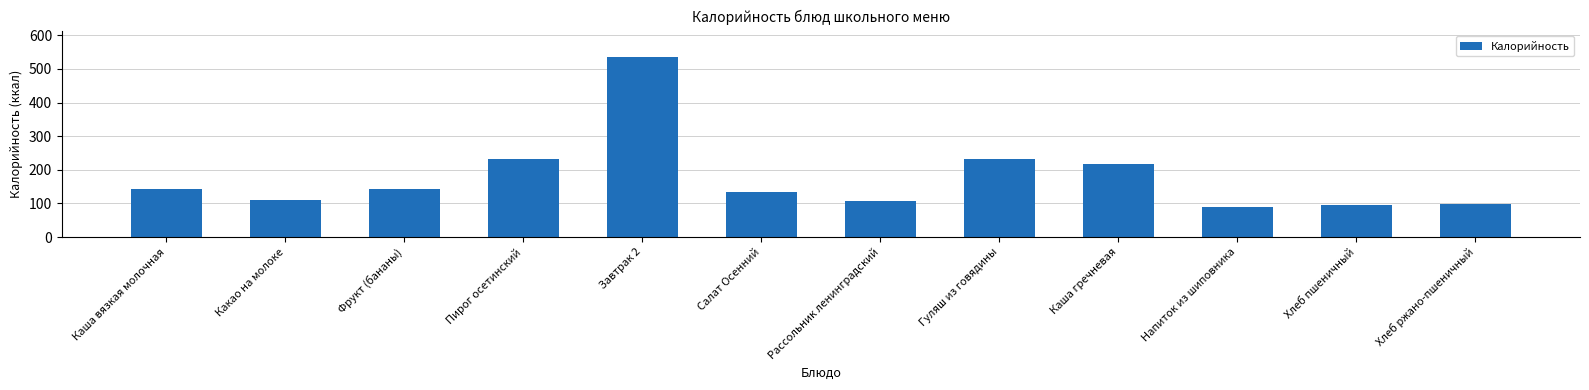

Which category has the highest value across all series?

Завтрак 2